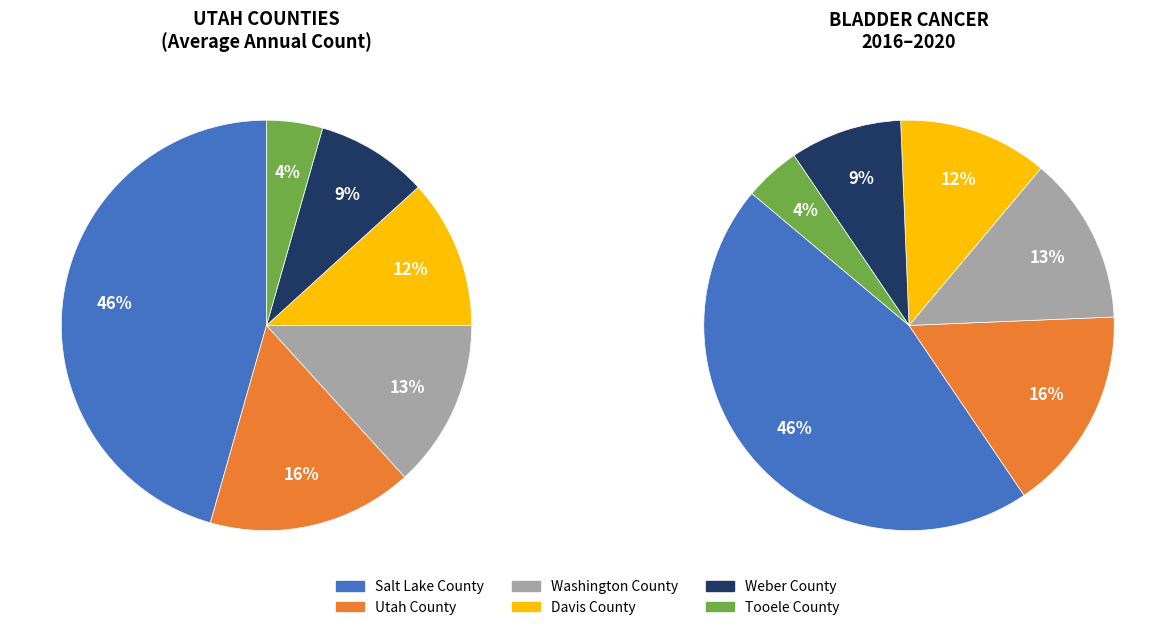

To the nearest percent, what is the average slice percentage?

17%